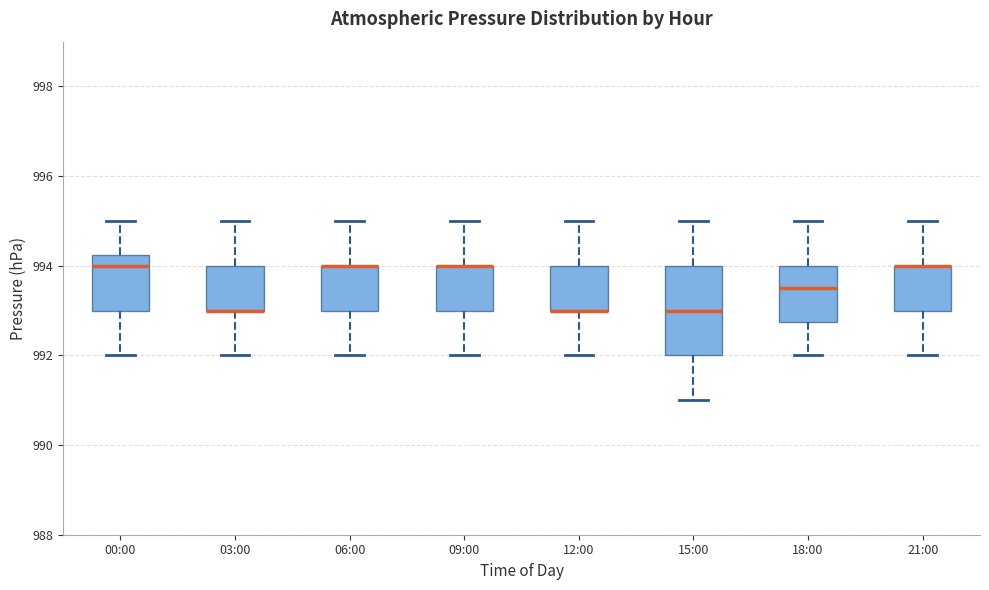

Reading left to right, read every box against the y-axis: the position of its median line, the range the box covers, and the ends of its whiskers. The values are not printed on the chart, so give them approximately, as read against the axis.

00:00: median 994.0, box 993.0 to 994.2, whiskers 992.0 to 995.0
03:00: median 993.0 (drawn on the box's lower edge), box 993.0 to 994.0, whiskers 992.0 to 995.0
06:00: median 994.0 (drawn on the box's upper edge), box 993.0 to 994.0, whiskers 992.0 to 995.0
09:00: median 994.0 (drawn on the box's upper edge), box 993.0 to 994.0, whiskers 992.0 to 995.0
12:00: median 993.0 (drawn on the box's lower edge), box 993.0 to 994.0, whiskers 992.0 to 995.0
15:00: median 993.0, box 992.0 to 994.0, whiskers 991.0 to 995.0
18:00: median 993.6, box 992.8 to 994.0, whiskers 992.0 to 995.0
21:00: median 994.0 (drawn on the box's upper edge), box 993.0 to 994.0, whiskers 992.0 to 995.0